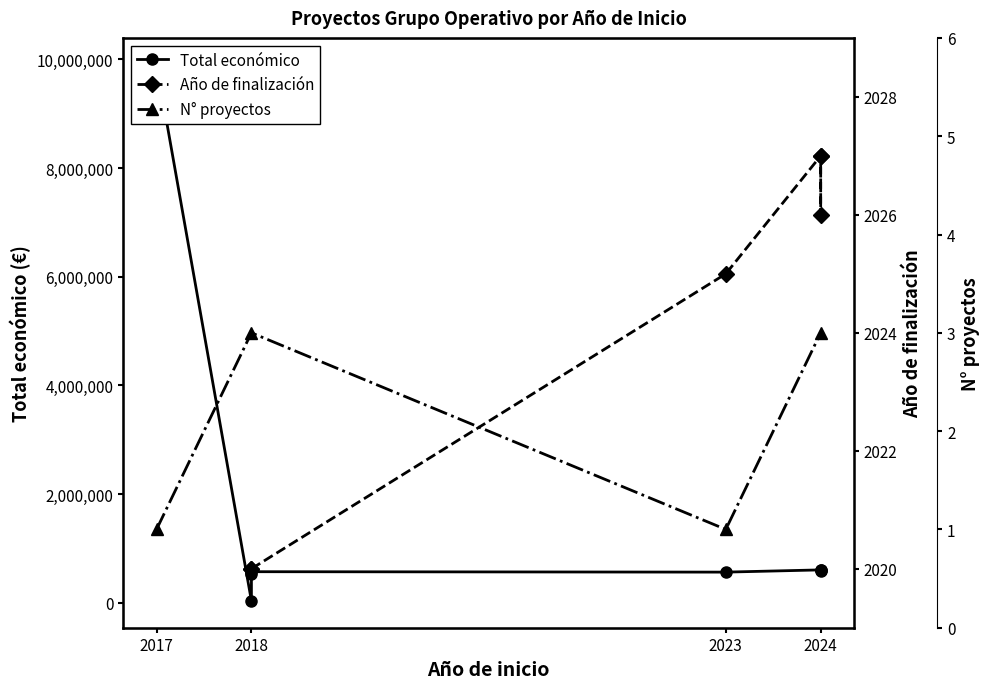

Reading left to right, extract all data points from this chart.

2017=9900193	2018=36647	2018=540000	2018=574000	2023=566298	2024=607342	2024=596384	2024=589731